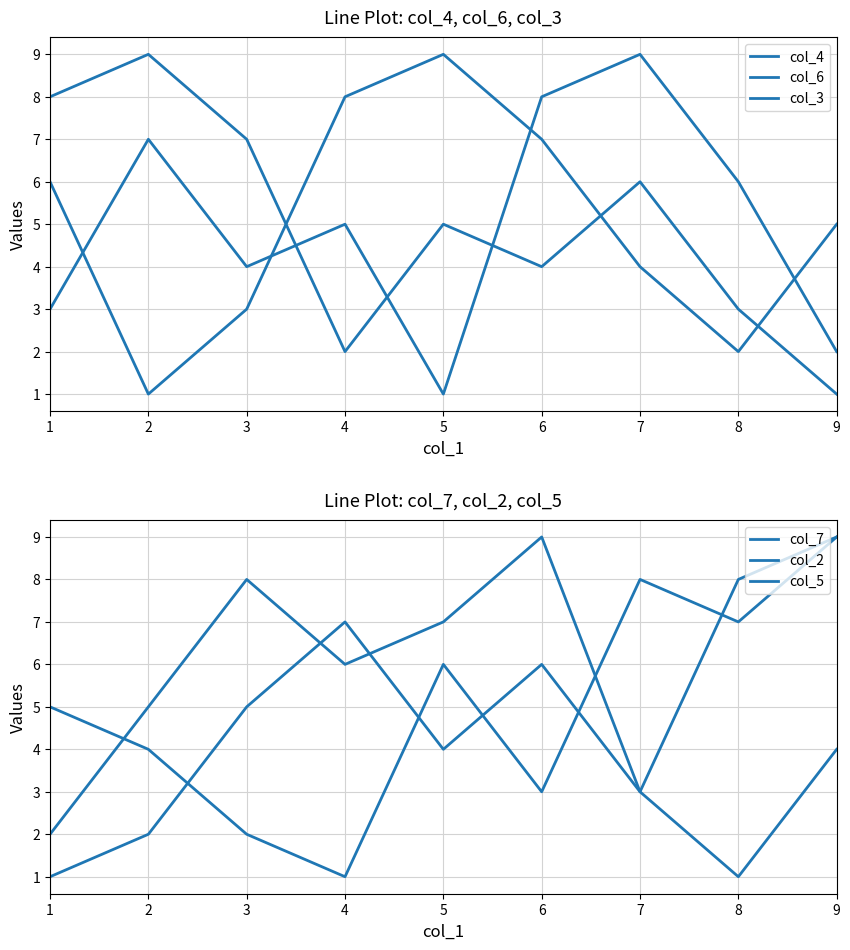

How many intersections are there between col_6 and col_3?

3